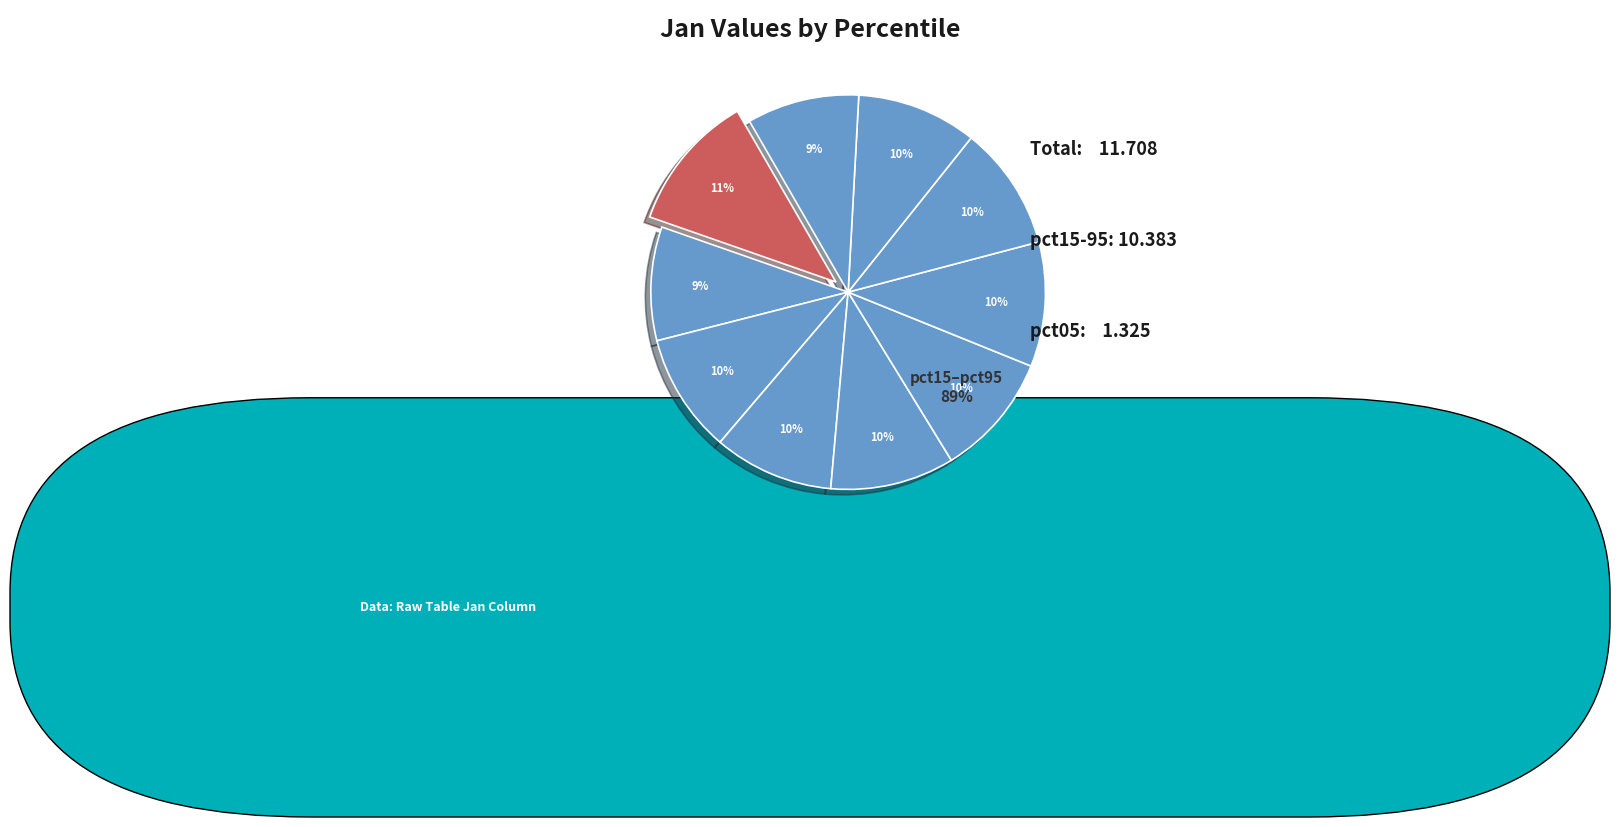

Is there a majority slice in this chart?

No